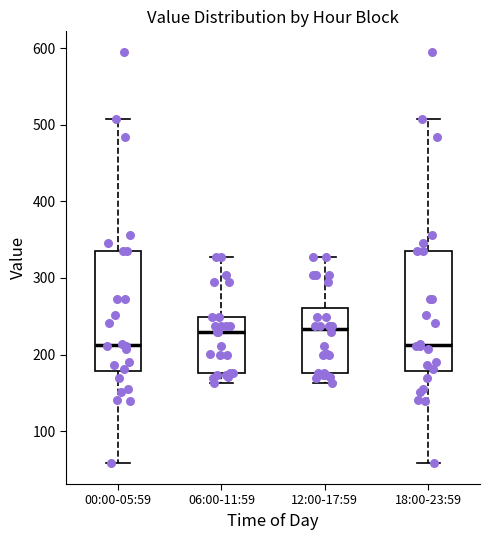

Reading left to right, transcribe this box plot: for each box, give where its median line is, the range the box spans, and where its two whiskers end, as read against the y-axis. The values are not printed on the chart, so give them approximately, as read against the axis.

00:00-05:59: median 210, box 180 to 330, whiskers 60 to 510
06:00-11:59: median 230, box 180 to 250, whiskers 160 to 330
12:00-17:59: median 230, box 180 to 260, whiskers 160 to 330
18:00-23:59: median 210, box 180 to 330, whiskers 60 to 510